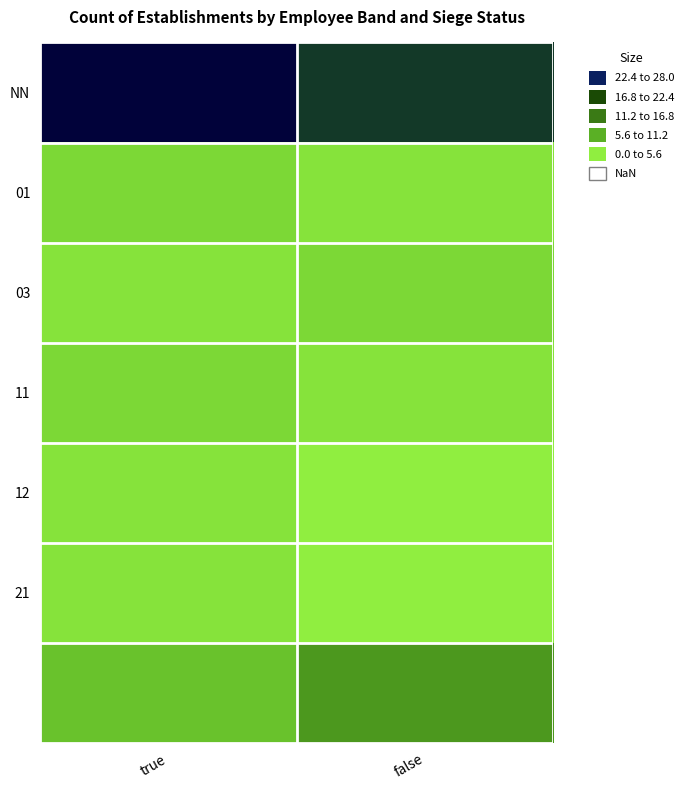

At which category is the sum across all series the highest?

true